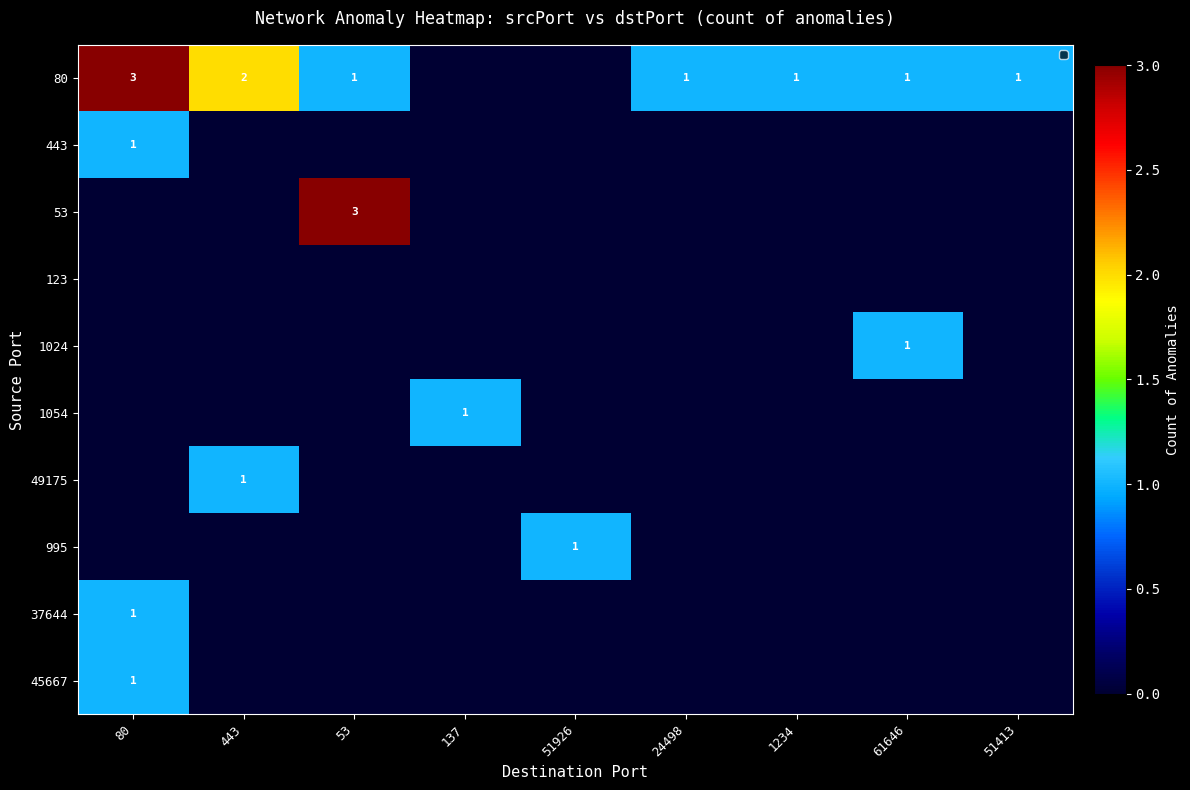

True or false: 80 has a value of 0 at 61646.

False